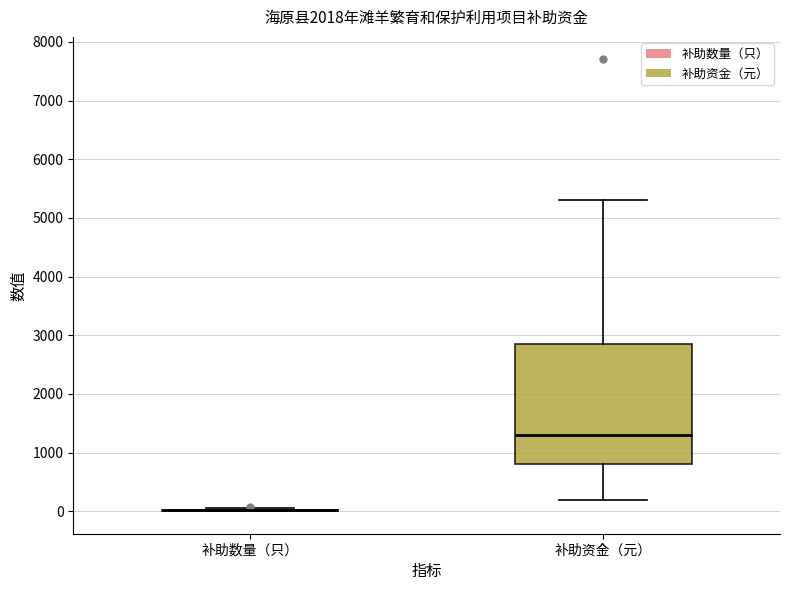

Reading left to right, transcribe this box plot: for each box, give where its median line is, the range the box spans, and where its two whiskers end, as read against the y-axis. The values are not printed on the chart, so give them approximately, as read against the axis.

补助数量（只）: box collapsed to a line at 0, whiskers 0 to 100
补助资金（元）: median 1300, box 800 to 2900, whiskers 200 to 5300